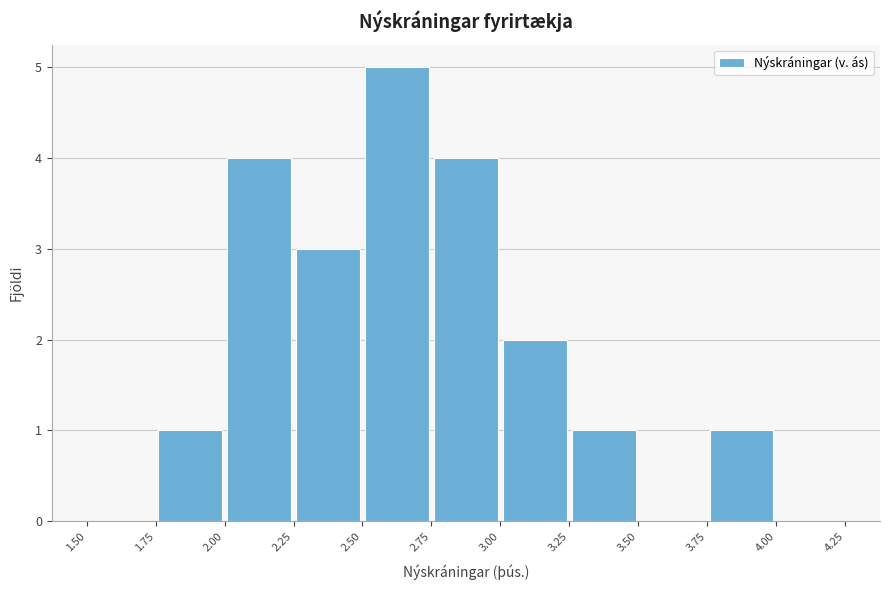

Which range on the x-axis has the tallest bar?

2.50 to 2.75